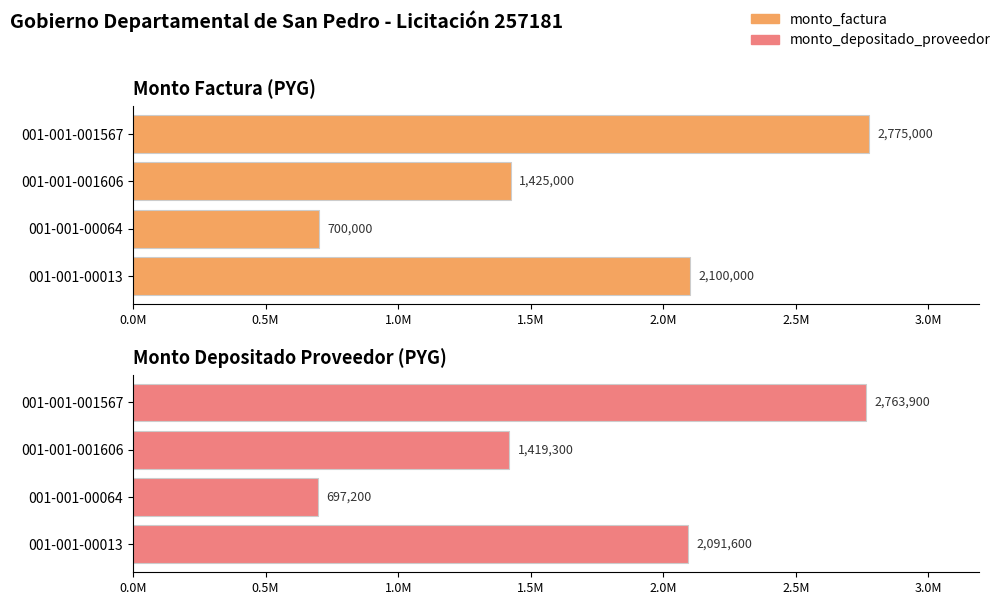

What is the difference between the maximum and minimum values in the monto_depositado_proveedor series?

2066700